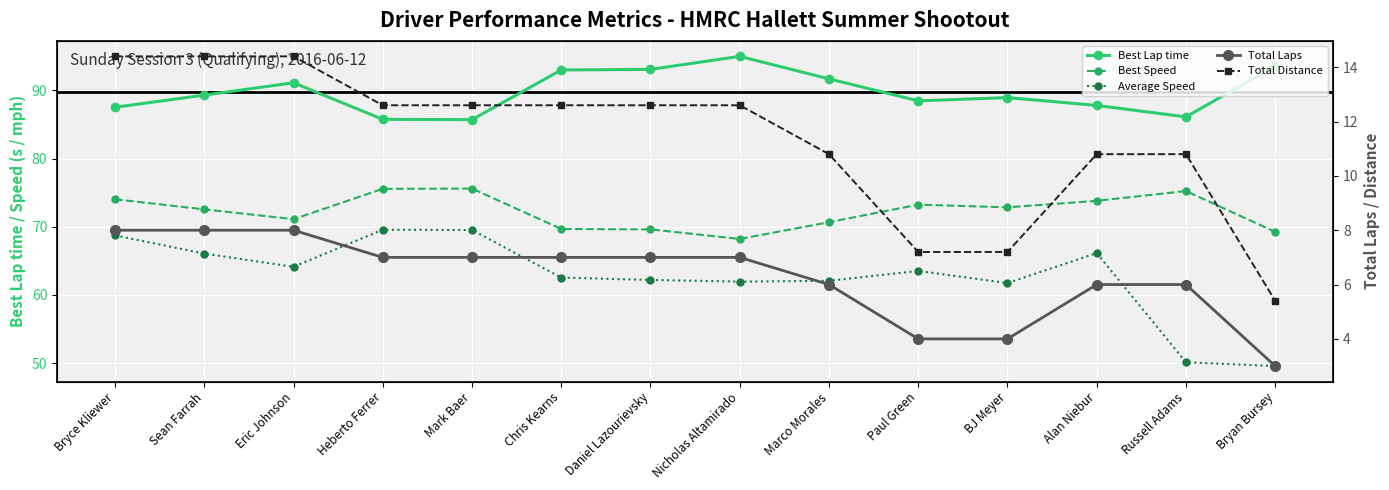

Rank the categories by Best Lap time value from highest to lowest.

Nicholas Altamirado, Bryan Bursey, Daniel Lazourievsky, Chris Kearns, Marco Morales, Eric Johnson, Sean Farrah, BJ Meyer, Paul Green, Alan Niebur, Bryce Kliewer, Russell Adams, Heberto Ferrer, Mark Baer